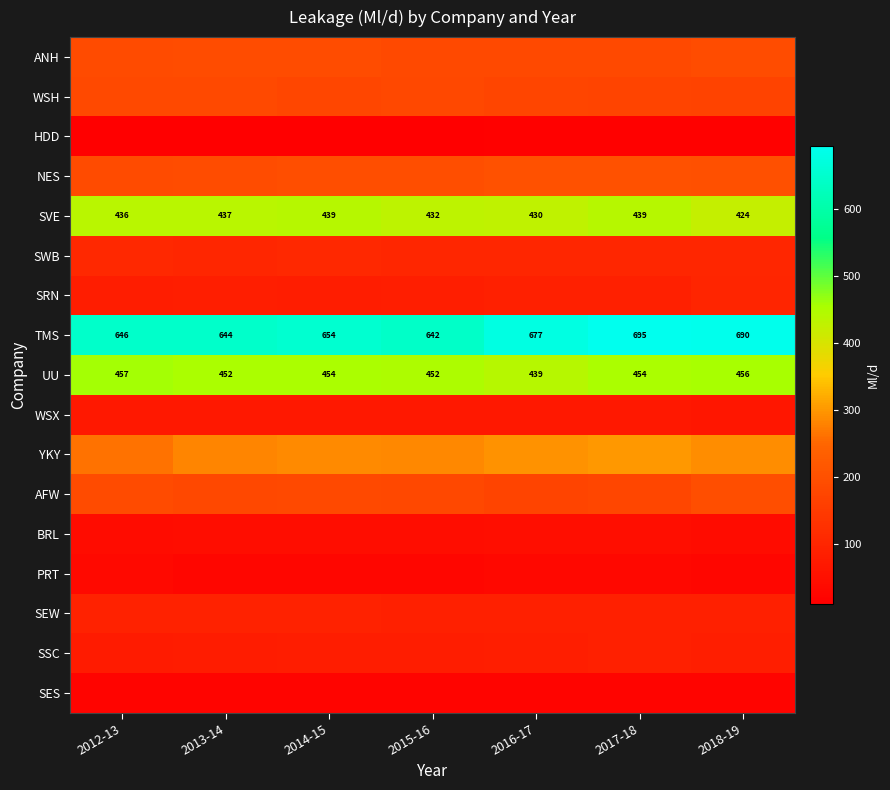

Read the AFW value at 2012-13.

189.5